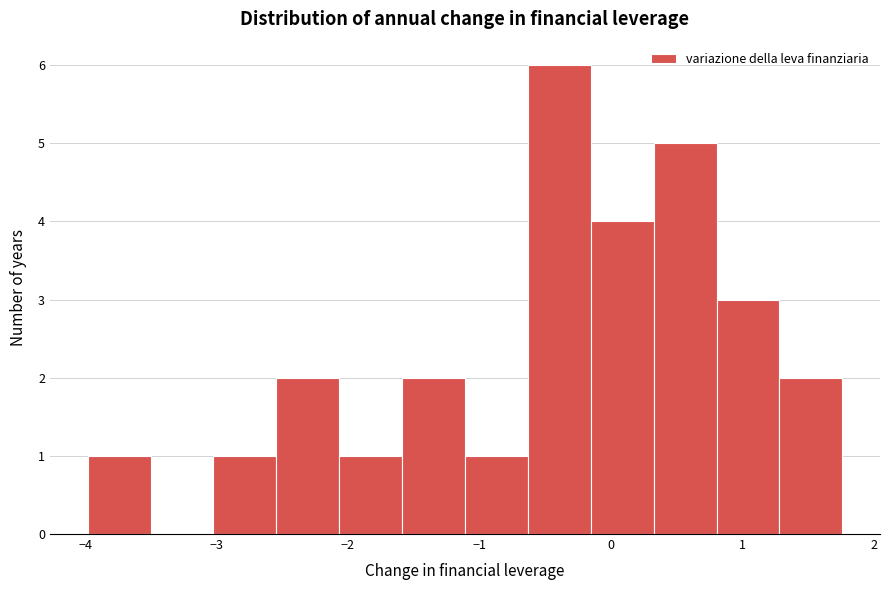

Reading left to right, list every bar in this chart as the range it spans on the x-axis followed by its height. Neither the bar edges nor the heights are printed on the chart, so give them approximately, as read against the axes.

-4.0 to -3.5: 1
-3.5 to -3.0: 0
-3.0 to -2.5: 1
-2.5 to -2.1: 2
-2.1 to -1.6: 1
-1.6 to -1.1: 2
-1.1 to -0.6: 1
-0.6 to -0.2: 6
-0.2 to 0.3: 4
0.3 to 0.8: 5
0.8 to 1.3: 3
1.3 to 1.8: 2